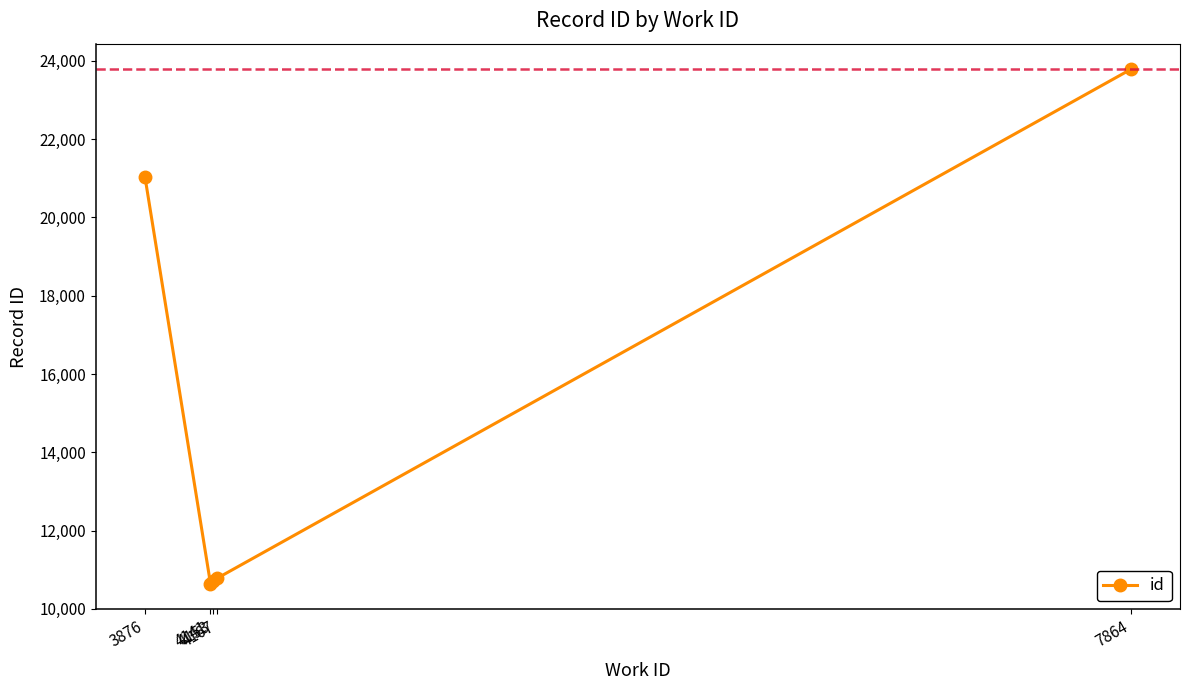

Between 4167 and 3876, which is larger?

3876